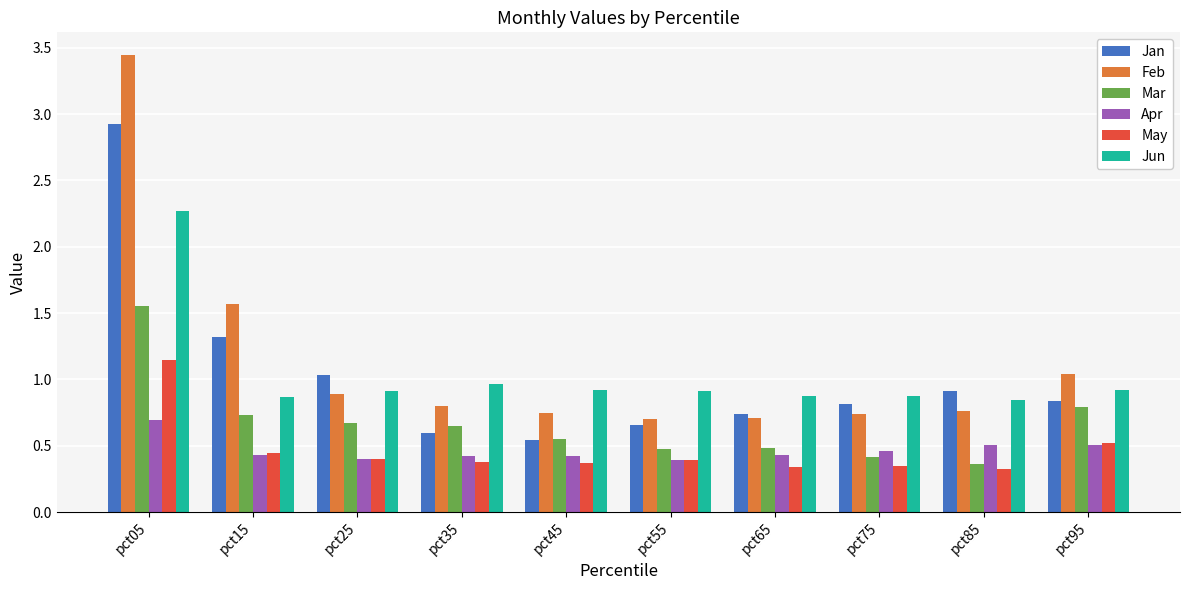

List the series in order of their peak value, highest first.

Feb, Jan, Jun, Mar, May, Apr